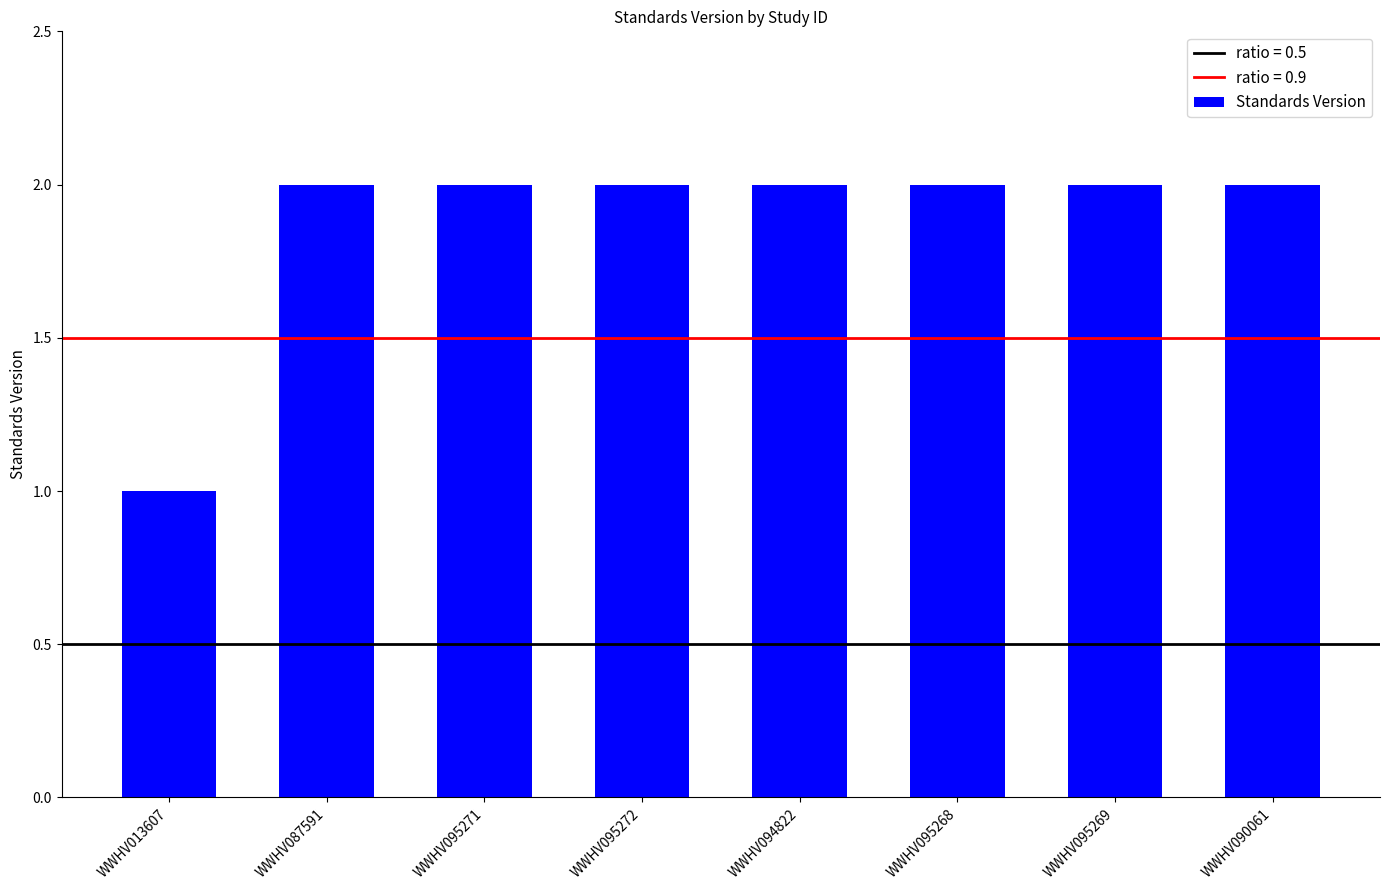

Which category has the lowest value across all series?

WWHV013607